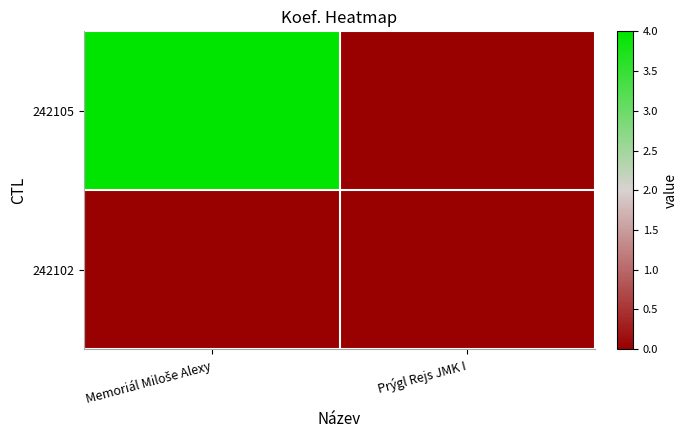

Rank the series by their maximum value, from highest to lowest.

242105, 242102